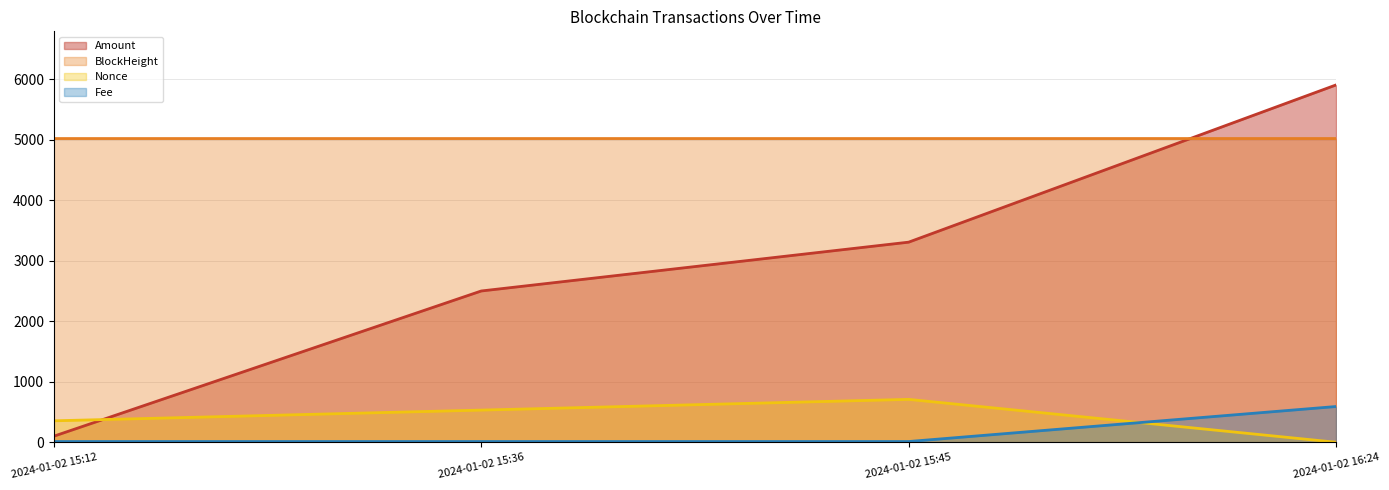

Which has a higher value, 2024-01-02 16:24 or 2024-01-02 15:12?

2024-01-02 16:24